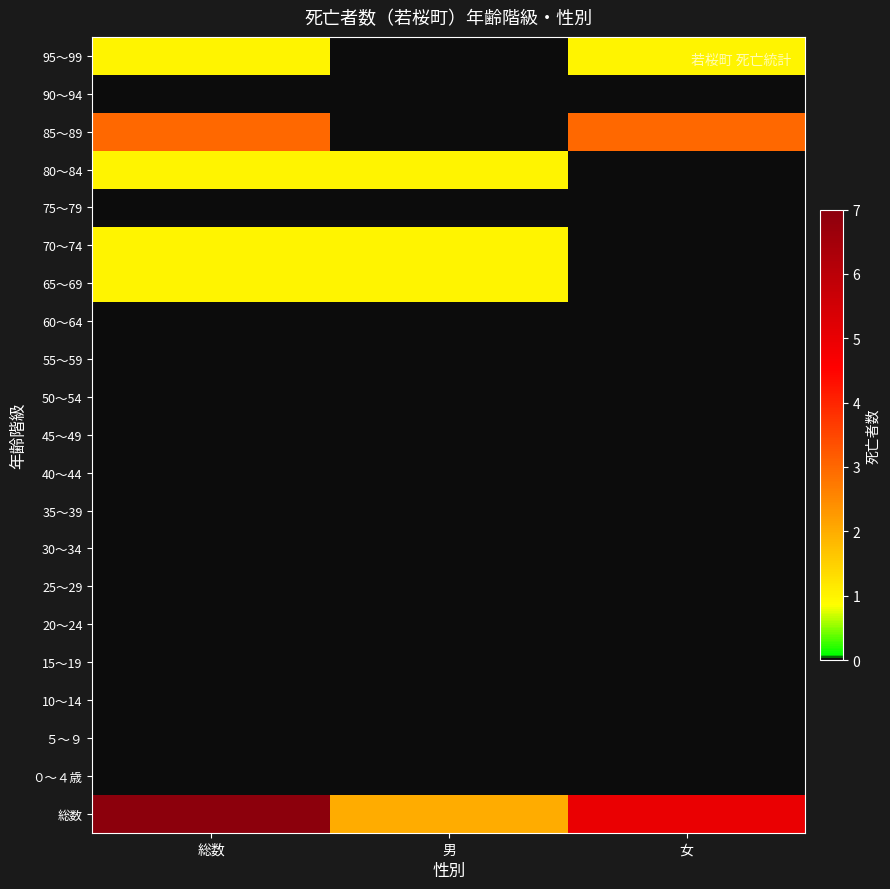

Count the number of categories in the chart.

3